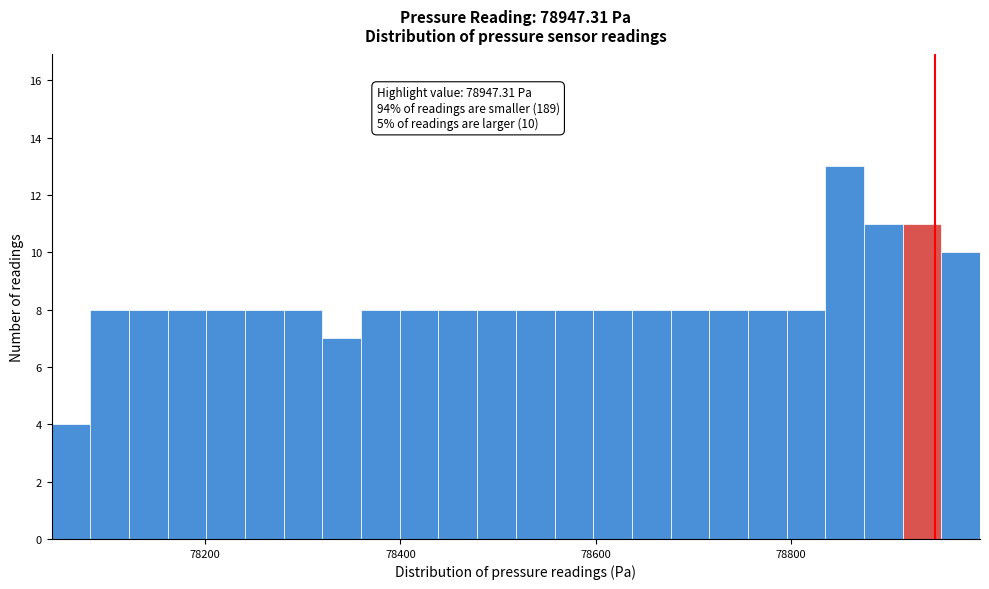

Read against the x-axis, roughly where is the centre of the tallest bar?

78860